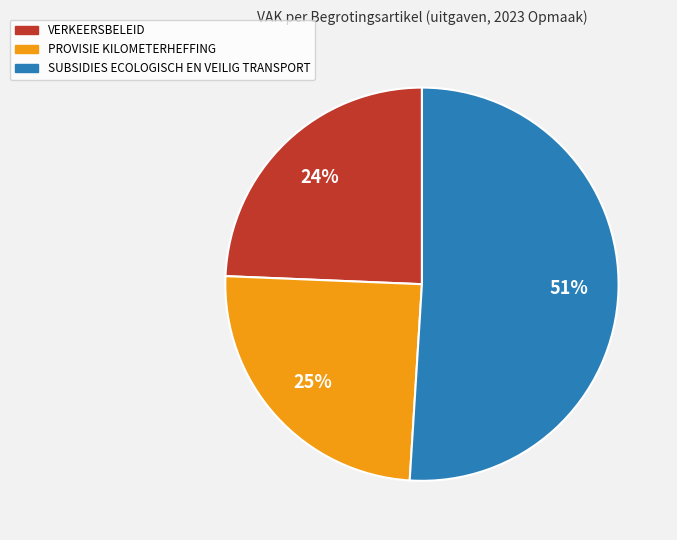

Which slice is the largest?

SUBSIDIES ECOLOGISCH EN VEILIG TRANSPORT